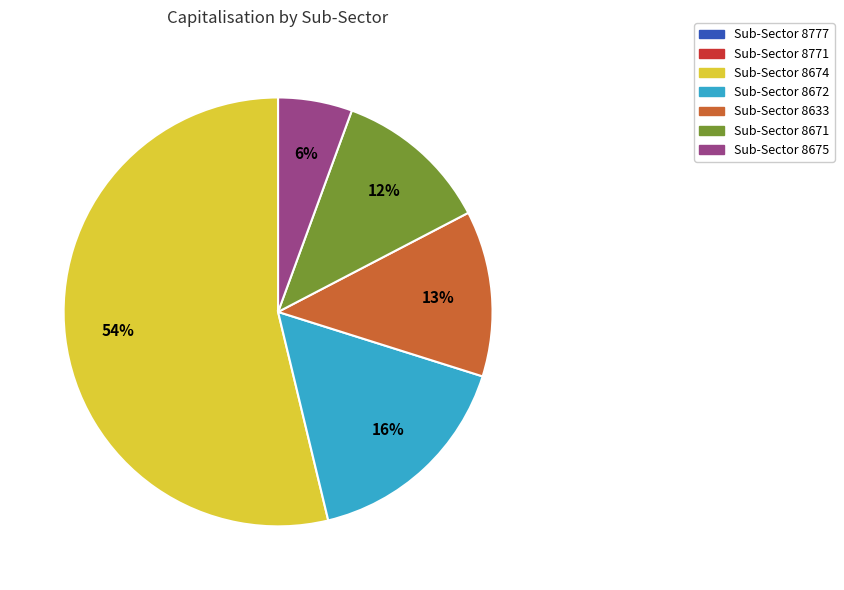

Is there any slice that represents more than half of the pie?

Yes